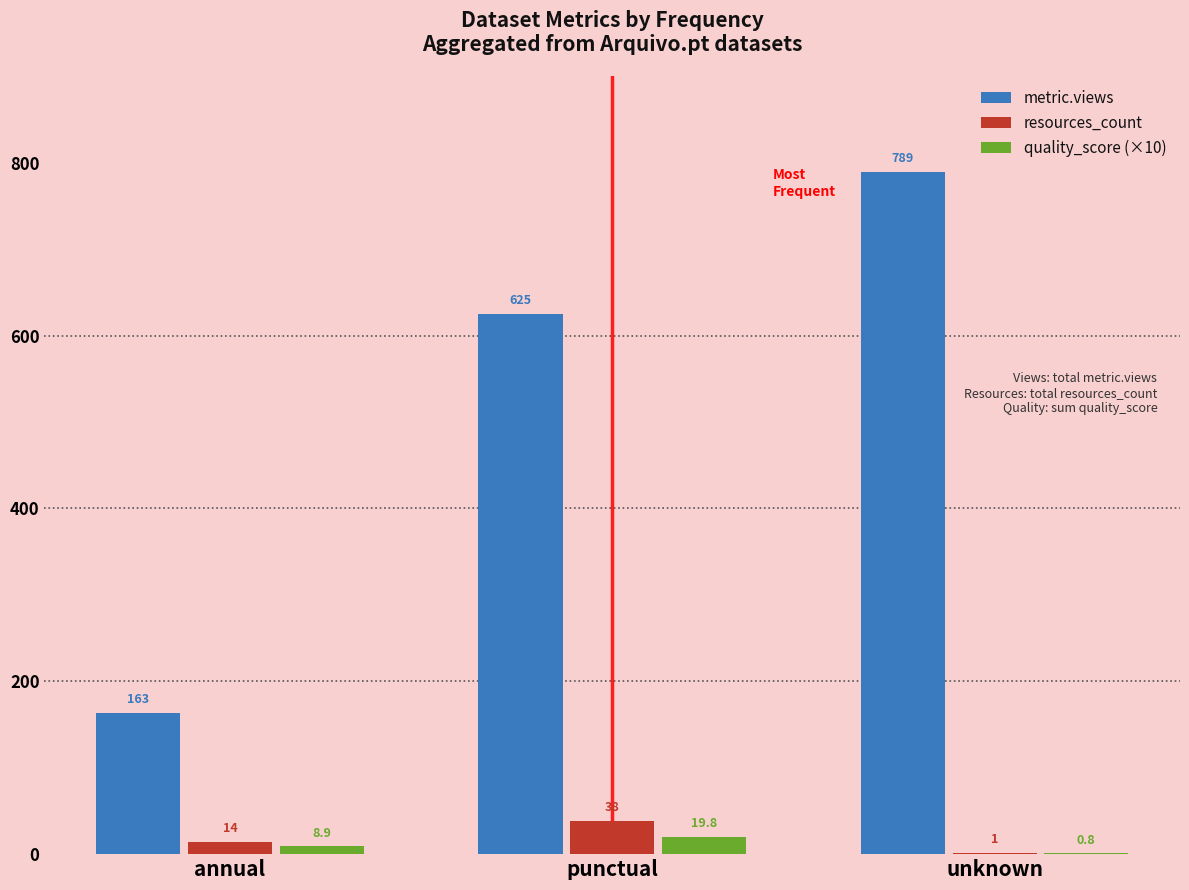

Which series changed the most between annual and unknown?

metric.views